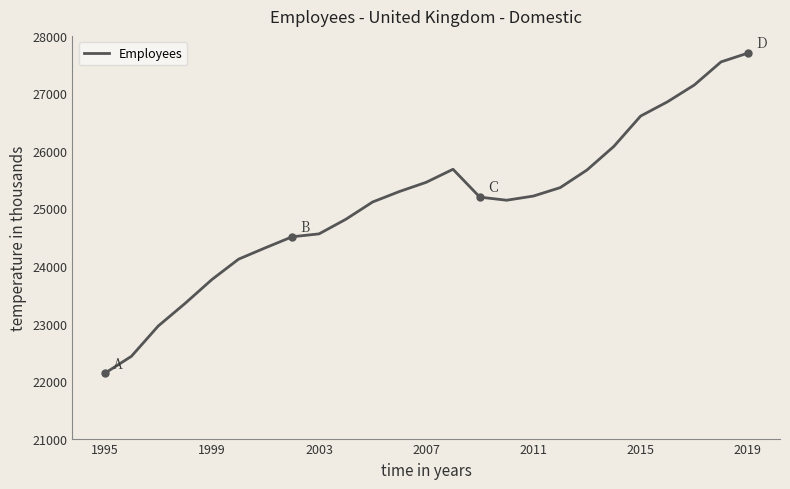

What is the smallest value displayed?

22133.1